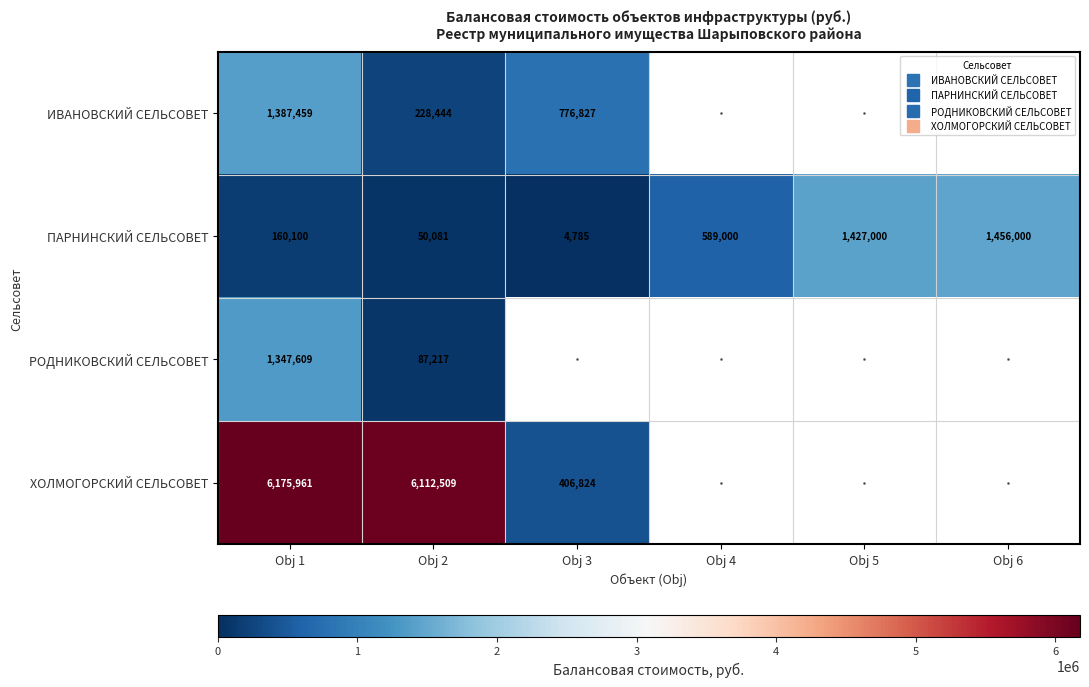

Rank the series at Obj 3 from lowest to highest value.

ПАРНИНСКИЙ СЕЛЬСОВЕТ, РОДНИКОВСКИЙ СЕЛЬСОВЕТ, ХОЛМОГОРСКИЙ СЕЛЬСОВЕТ, ИВАНОВСКИЙ СЕЛЬСОВЕТ